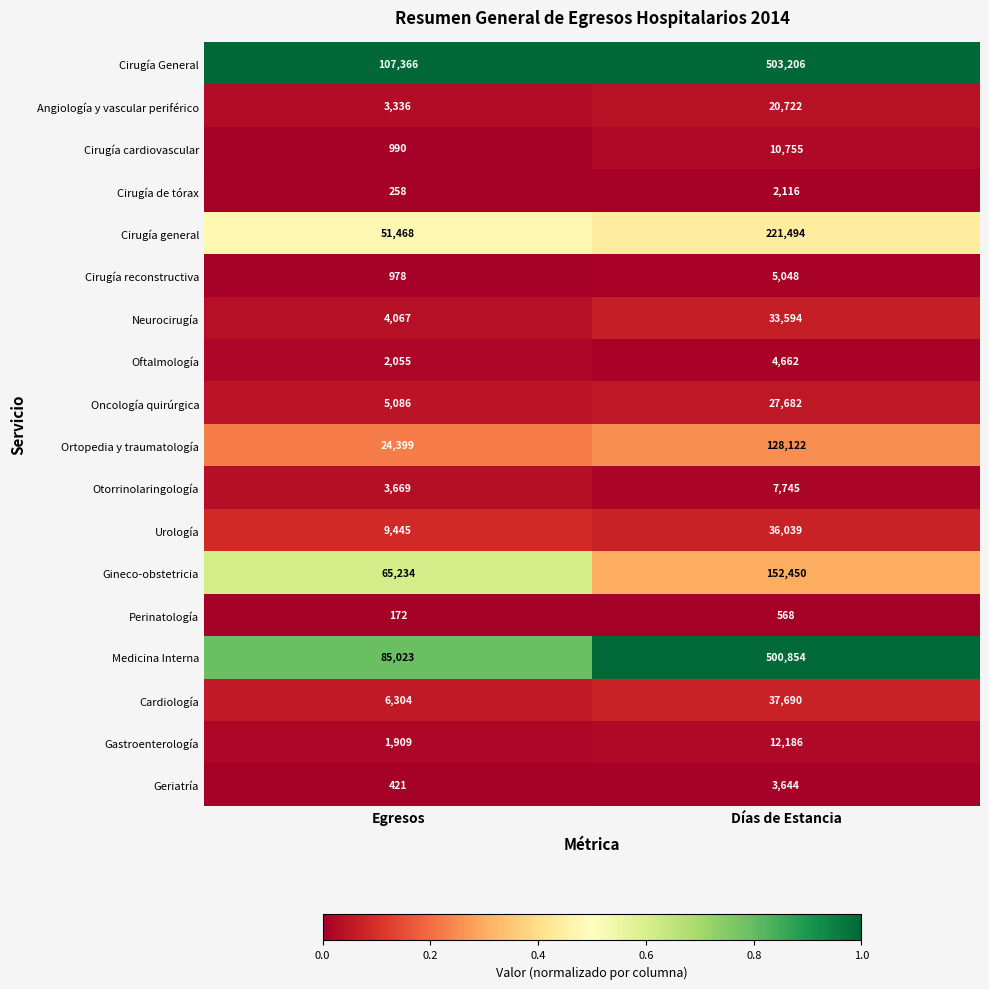

Where is Cirugía de tórax nearest to the value 1187?

Egresos